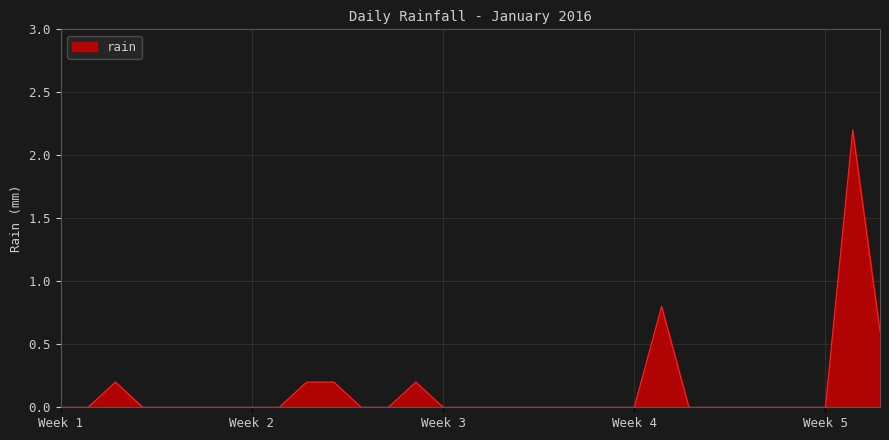

Does the chart display data point markers on the line(s)?

No